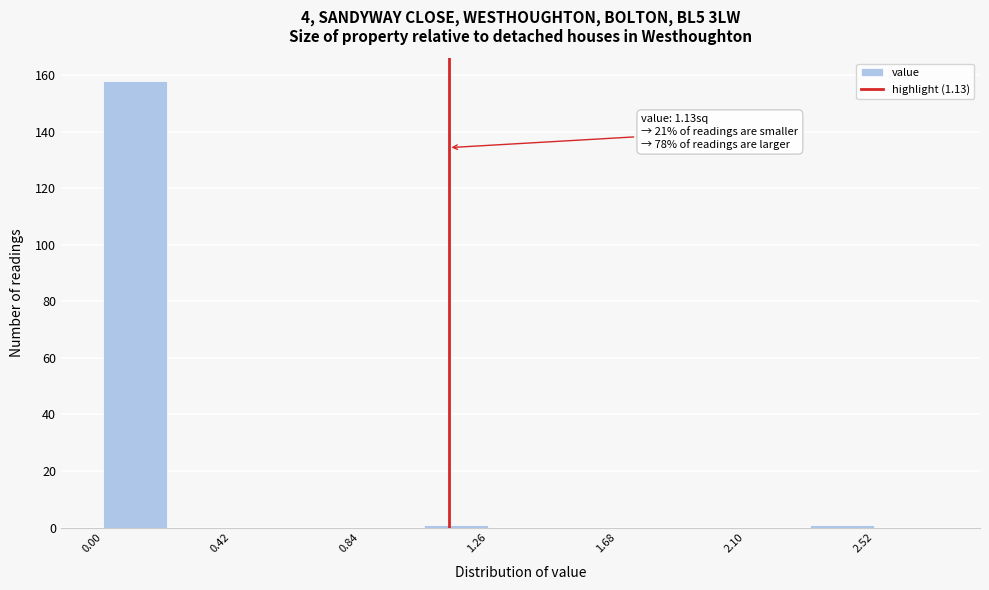

Over which range of the x-axis is the bar tallest?

0.00 to 0.21